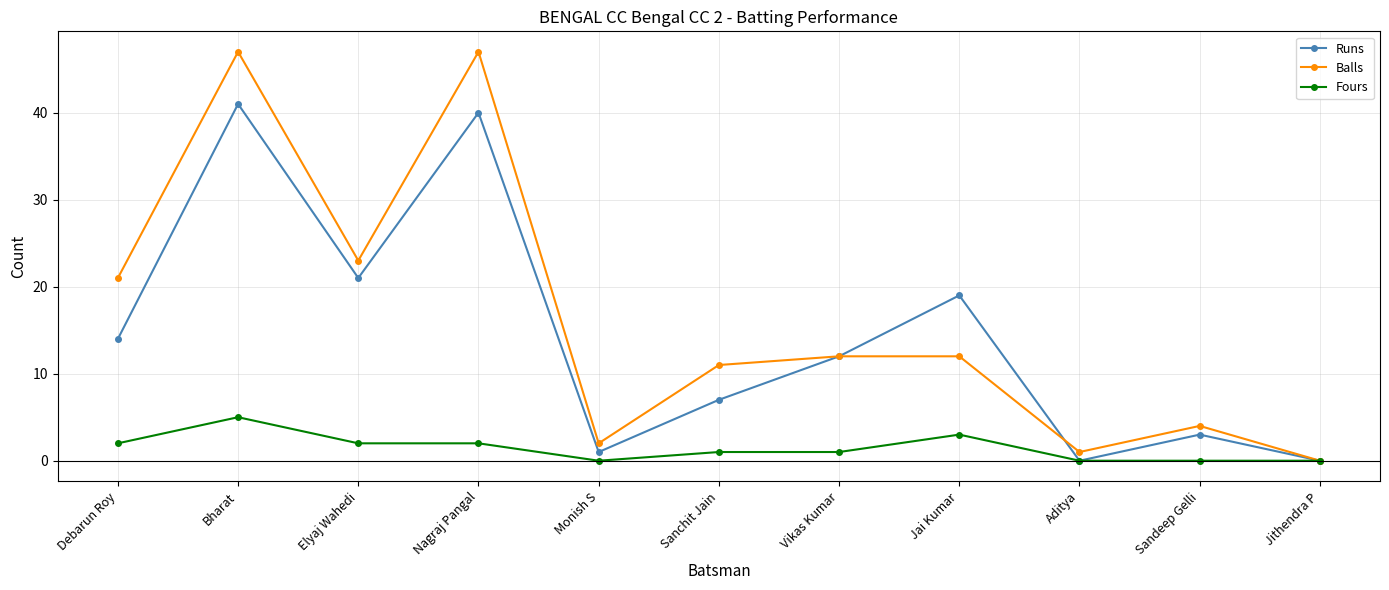

At which category is the sum across all series the highest?

Bharat